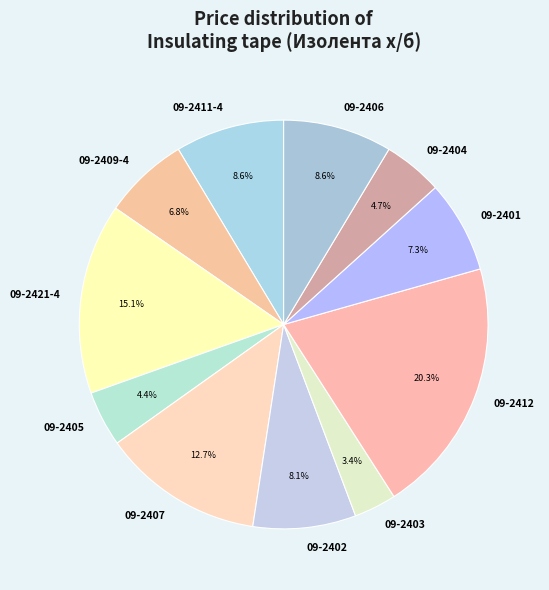

What is the total percentage of 09-2403 and 09-2406?

12.0%